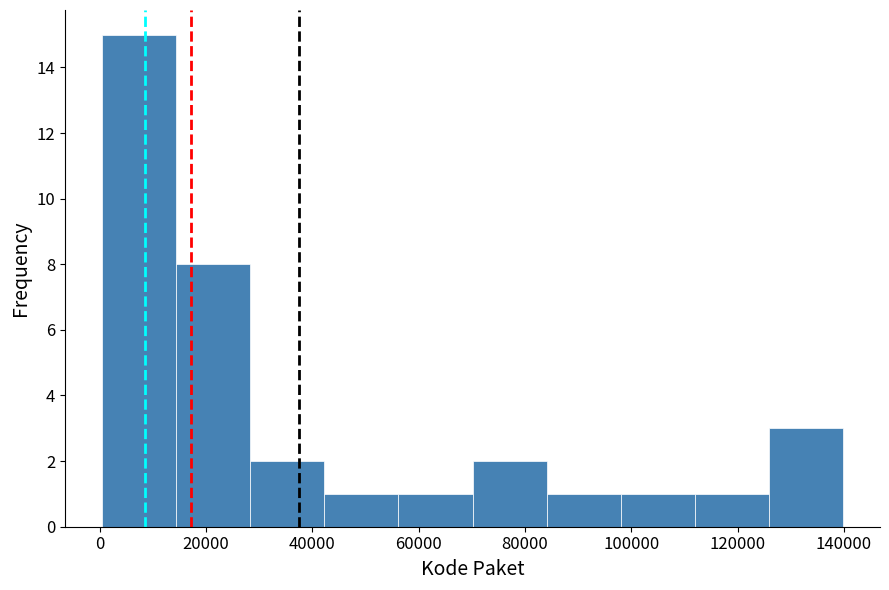

How tall is the bar that spans 112000 to 126000 on the x-axis? Neither the bar edges nor the heights are printed on the chart, so give them approximately, as read against the axes.

1